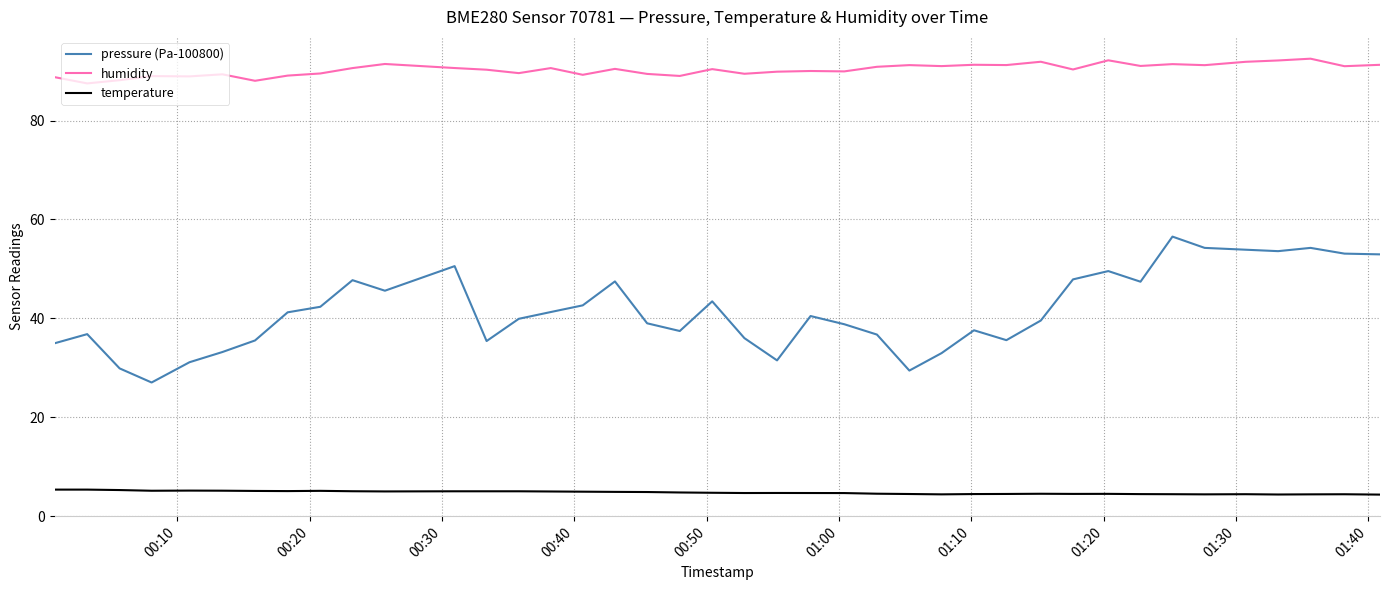

List the series in order of their peak value, lowest first.

temperature, pressure (Pa-100800), humidity